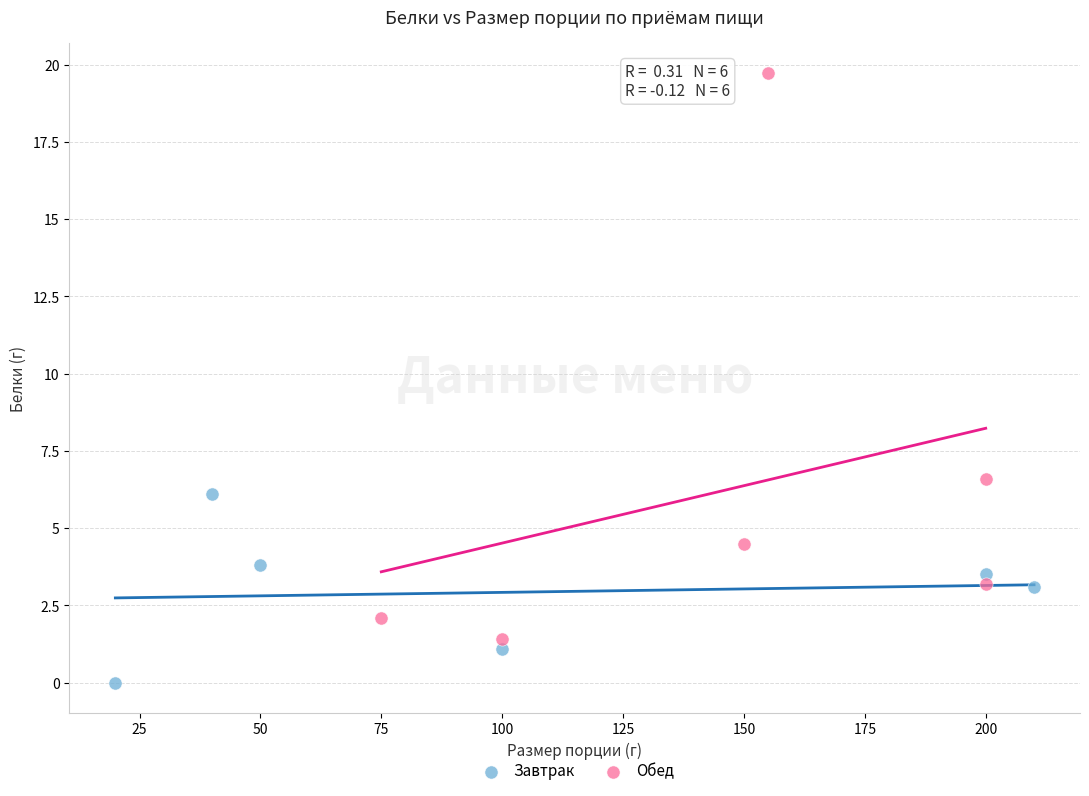

Which series has the widest spread of Y values?

Обед